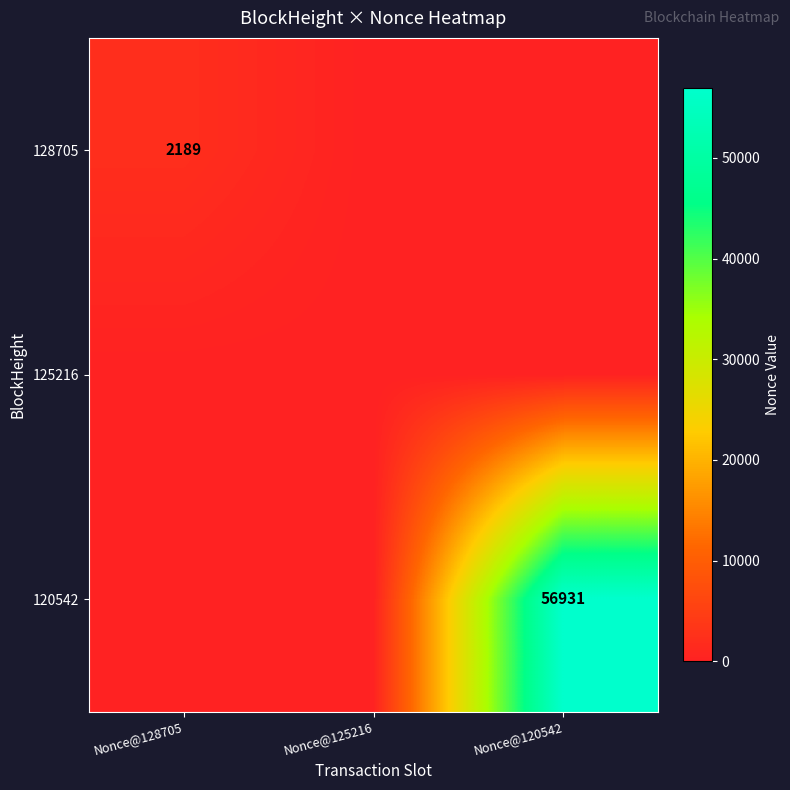

True or false: 128705 has a value of 2189 at Nonce@128705.

True